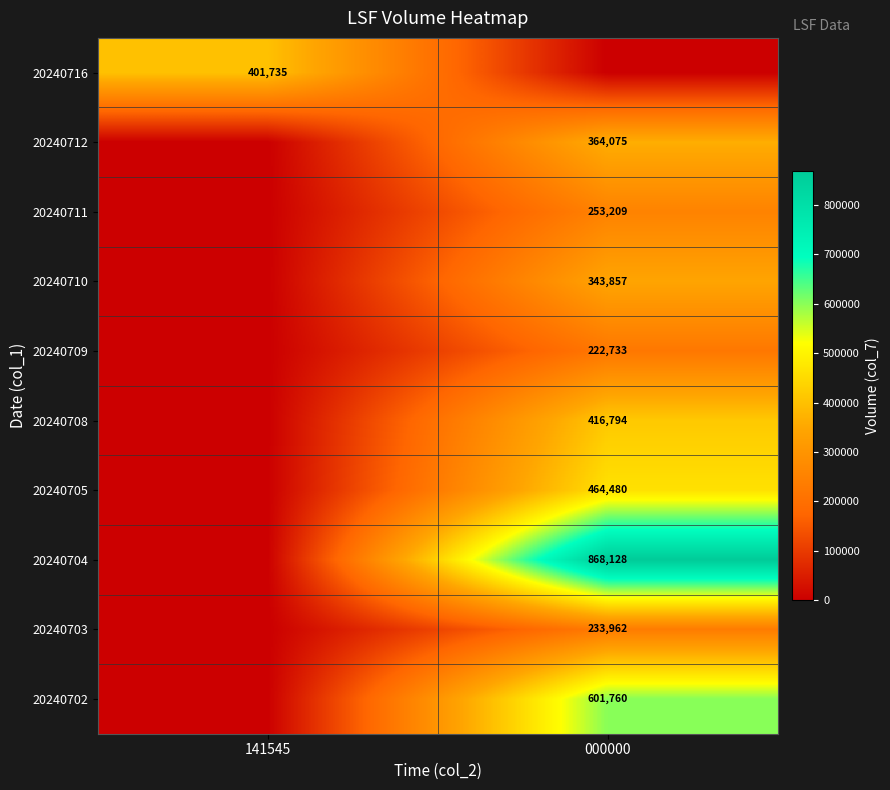

At how many categories does at least one series exceed 342684?

2